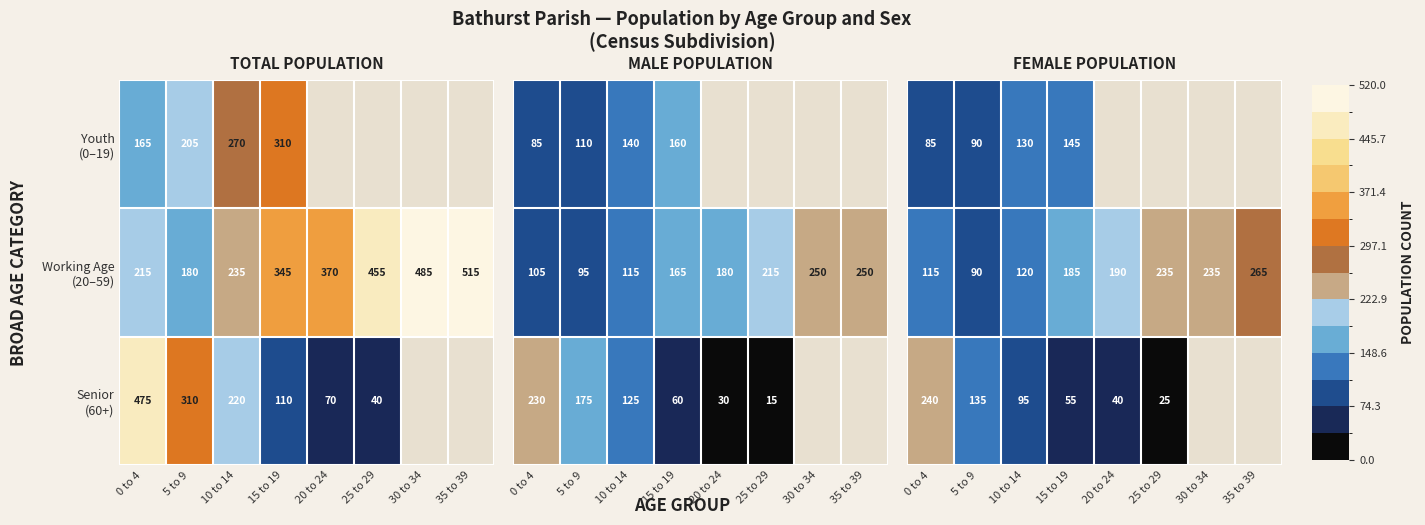

How many data points does each series have?

8